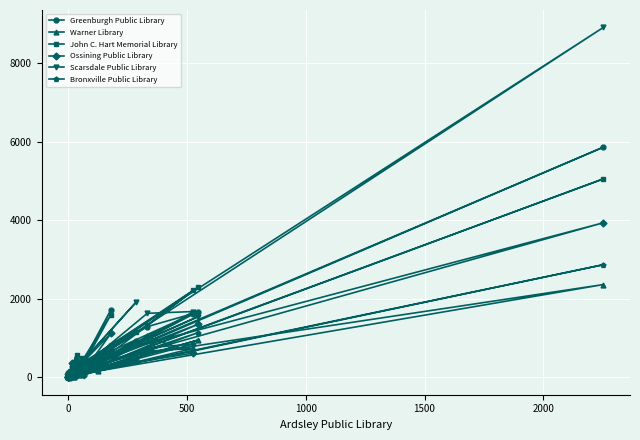

How many lines are shown in the chart?

6